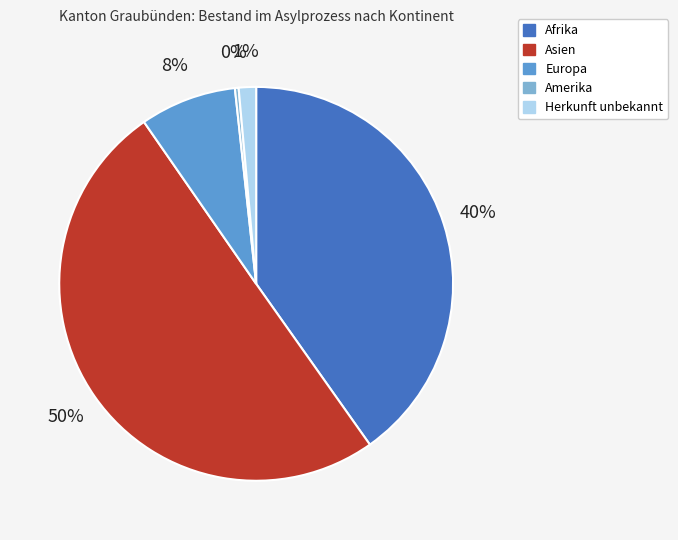

Which slice is the smallest?

Amerika